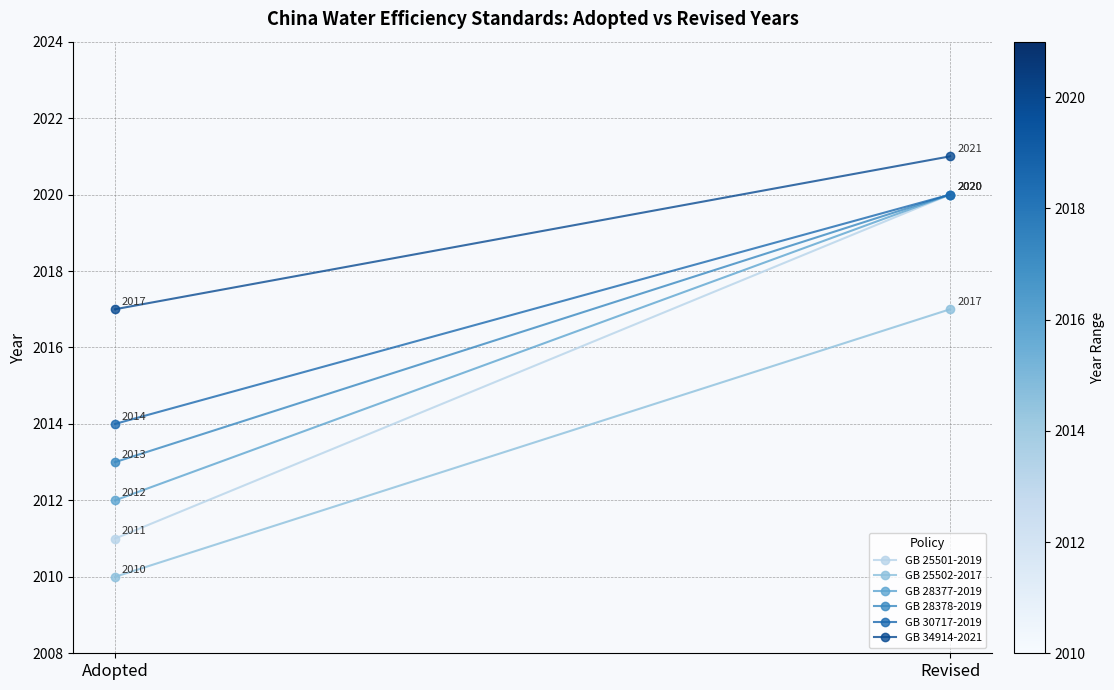

What is the label of the 1st point from the left?

Adopted